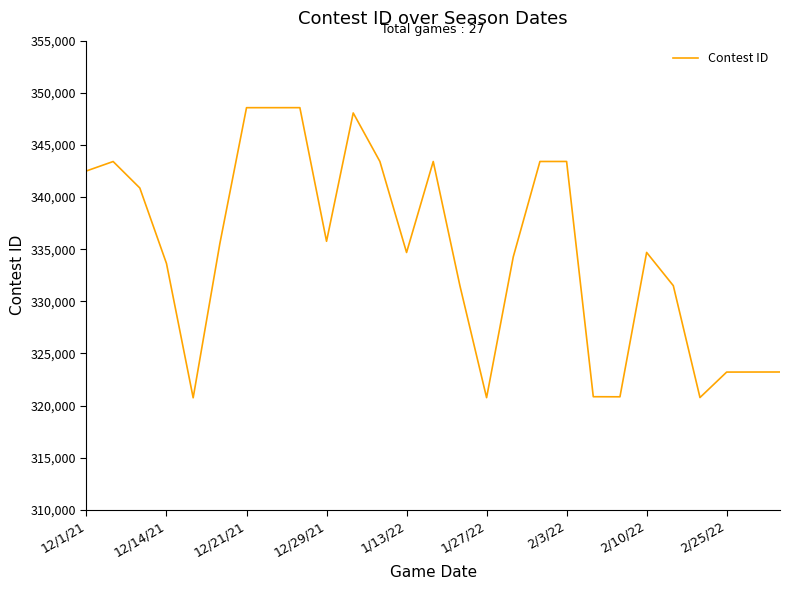

What is the difference between the maximum and minimum values?

27824